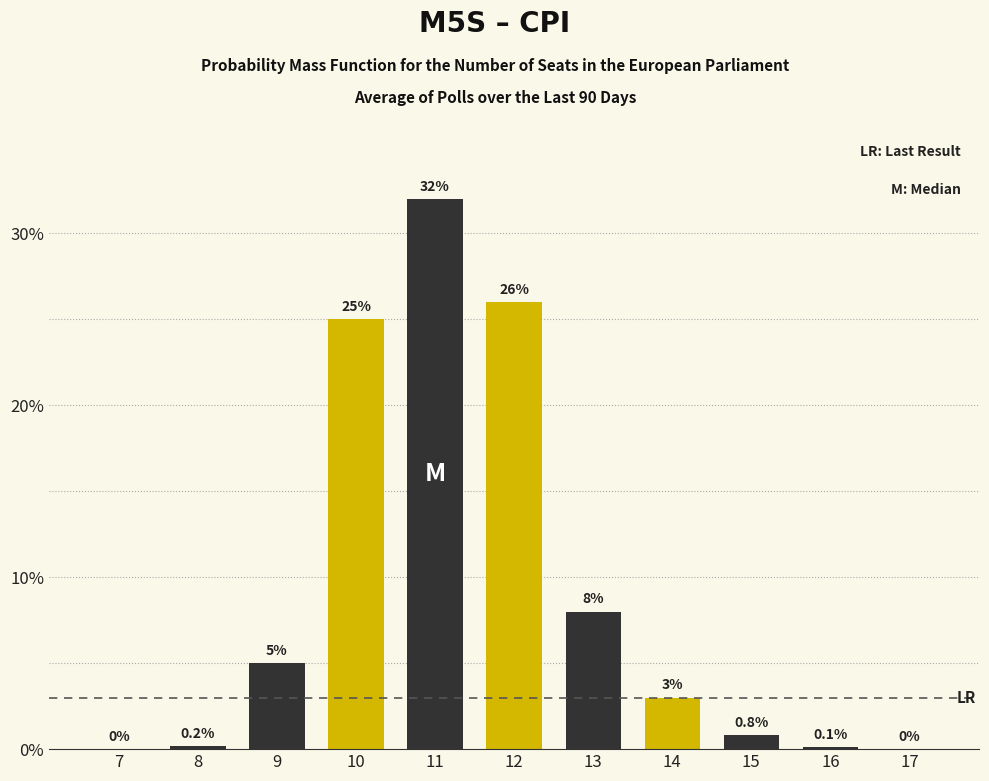

Reading left to right, list all the values displayed in this chart.

7=0.0	8=0.2	9=5.0	10=25.0	11=32.0	12=26.0	13=8.0	14=3.0	15=0.8	16=0.1	17=0.0